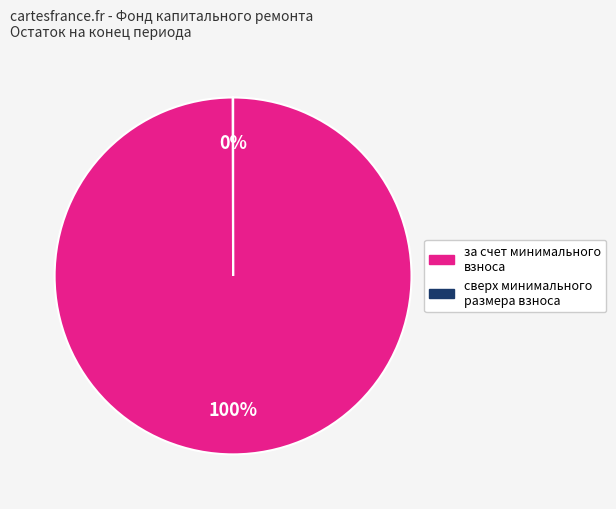

The за счет минимального взноса slice represents 88% of the pie. True or false?

False